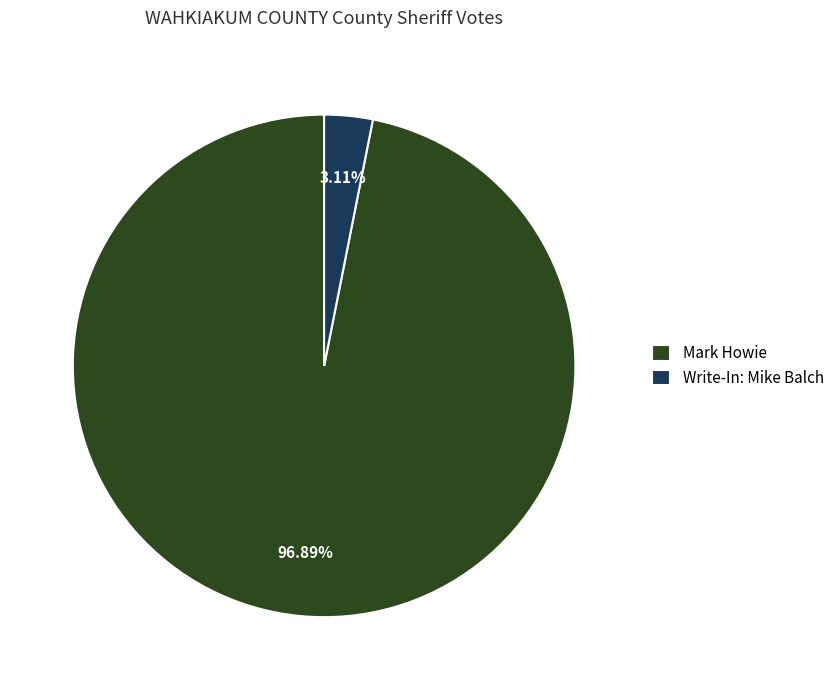

Is it true that Mark Howie is 97% of the pie?

True